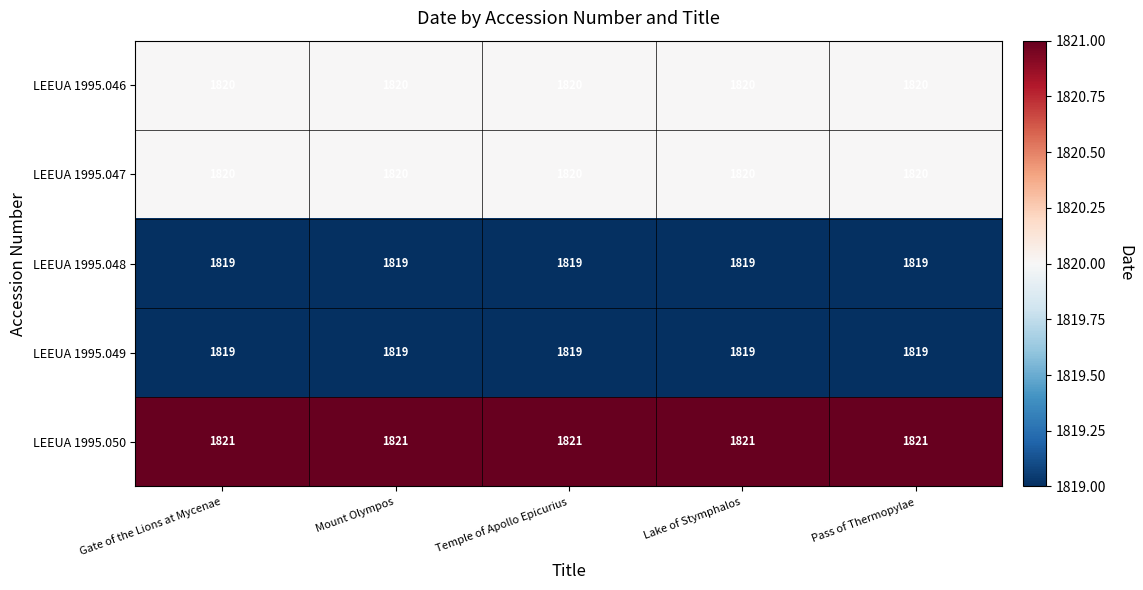

True or false: LEEUA 1995.050 has a value of 1821 at Pass of Thermopylae.

True